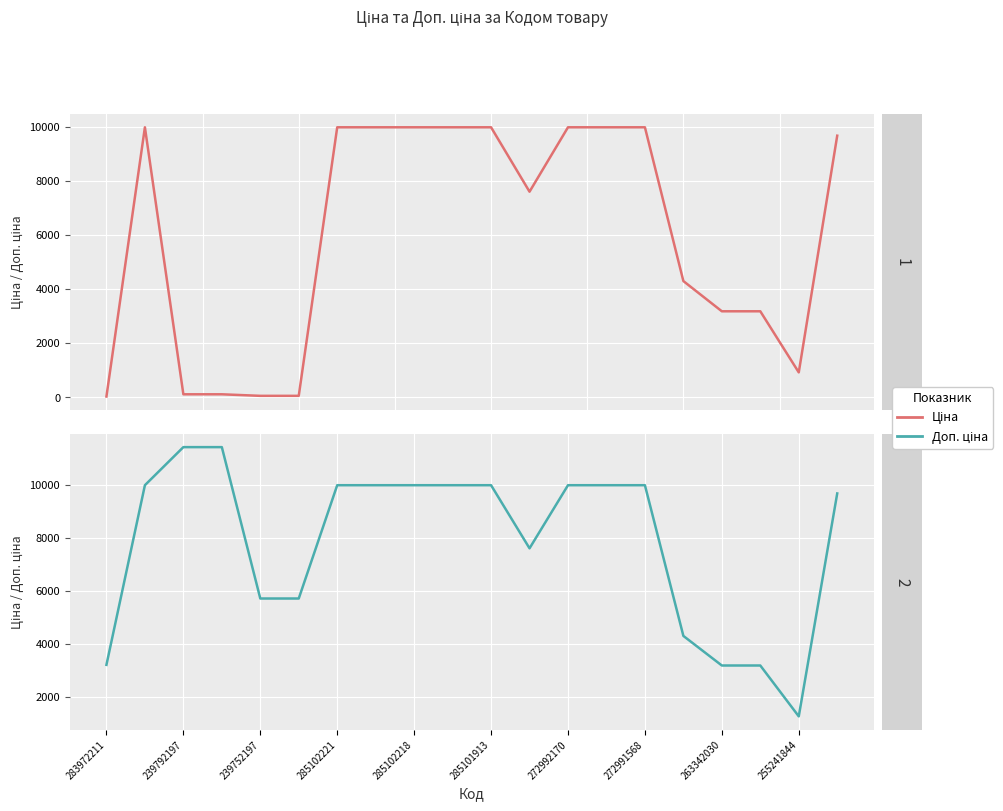

What is the minimum value shown in the chart?

32.0